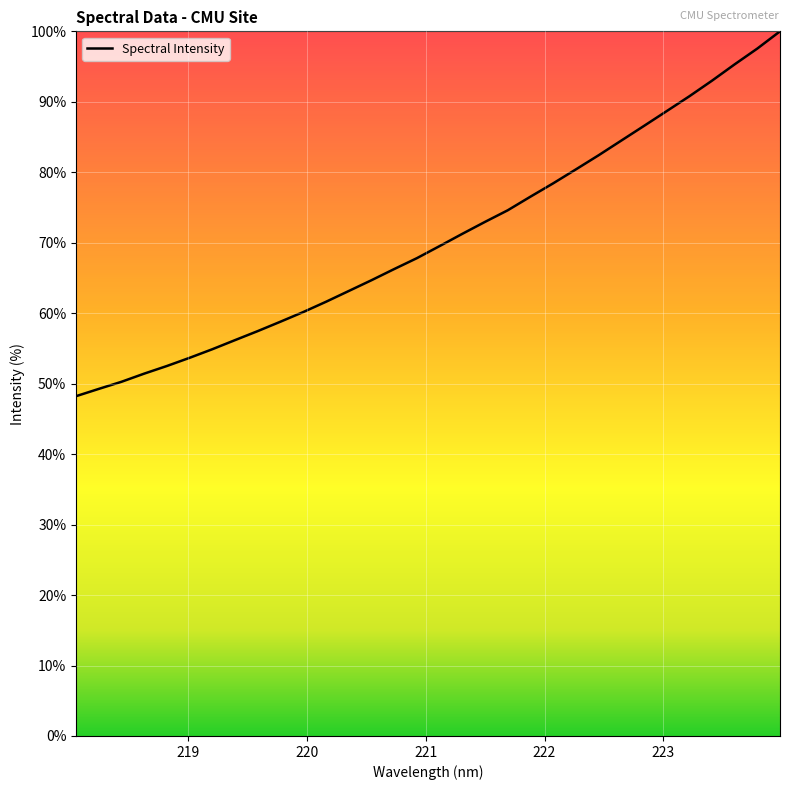

What is the minimum value shown in the chart?

48.2